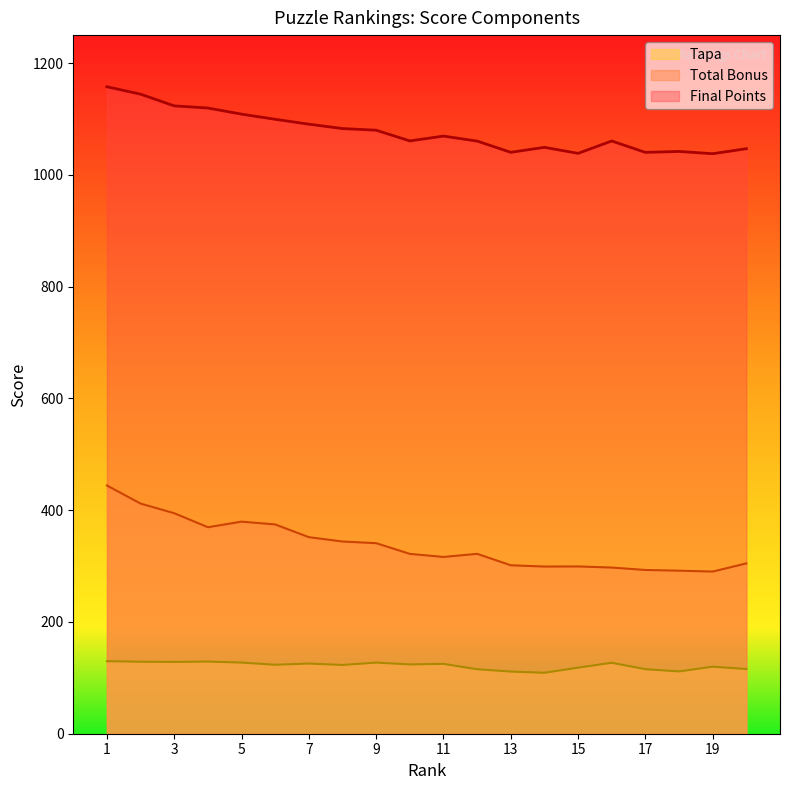

True or false: Final Points and Tapa intersect in this chart.

False